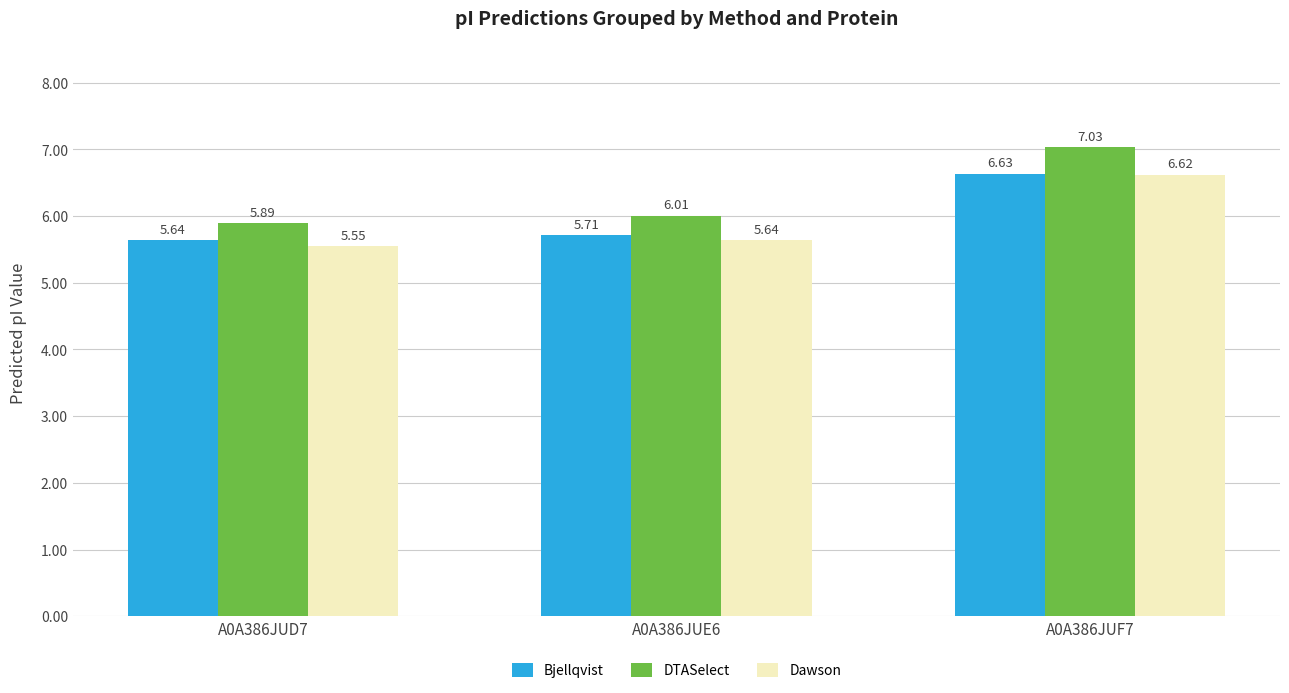

What is the difference between the Dawson values at A0A386JUF7 and A0A386JUD7?

1.1